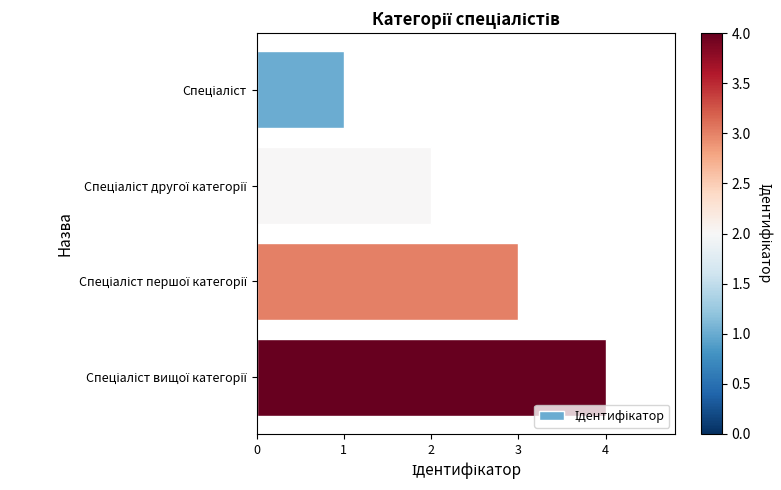

What is the greatest value displayed?

4